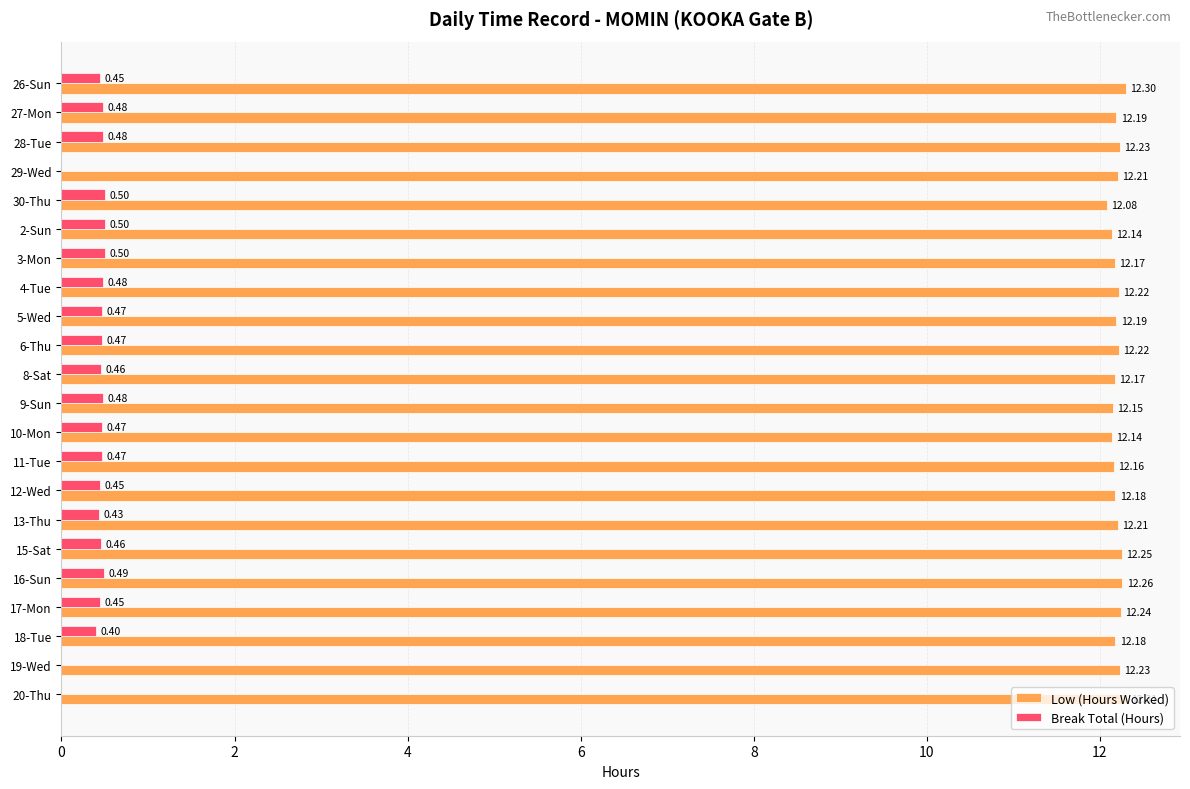

What is the sum of the Low (Hours Worked) values at 29-Wed and 8-Sat?

24.4